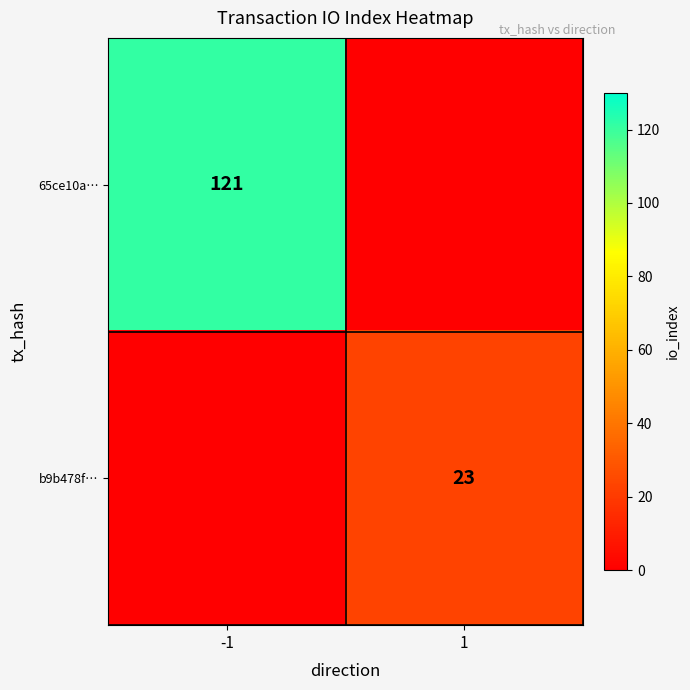

The value of 65ce10a… at -1 is 210. True or false?

False